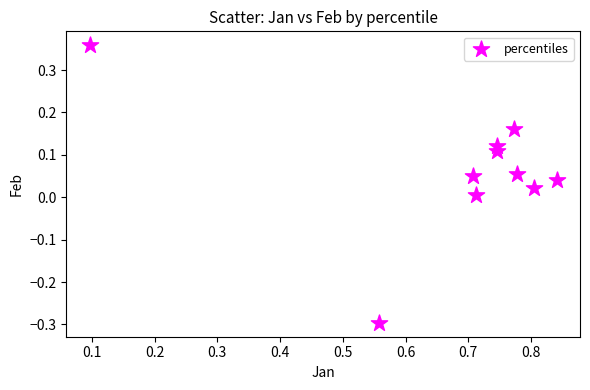

What is the range of Y values (max minus min)?

0.7